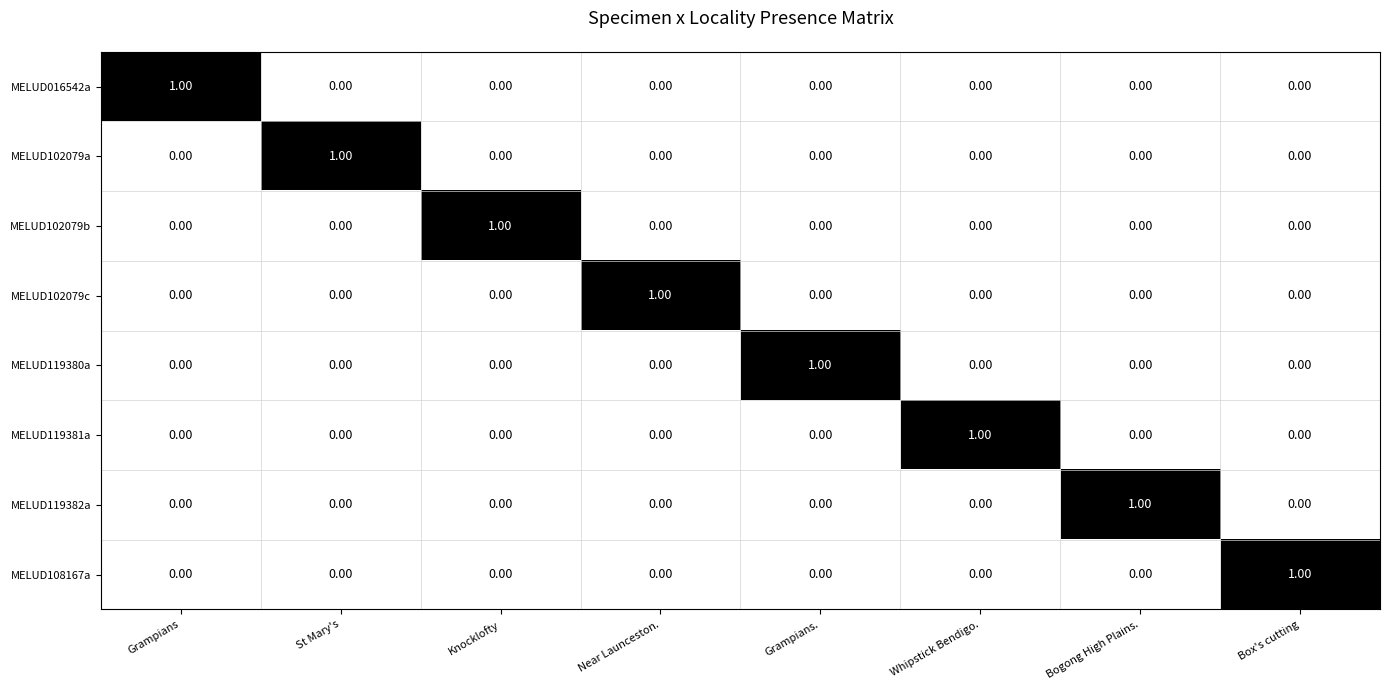

At which label does MELUD016542a reach its peak?

Grampians